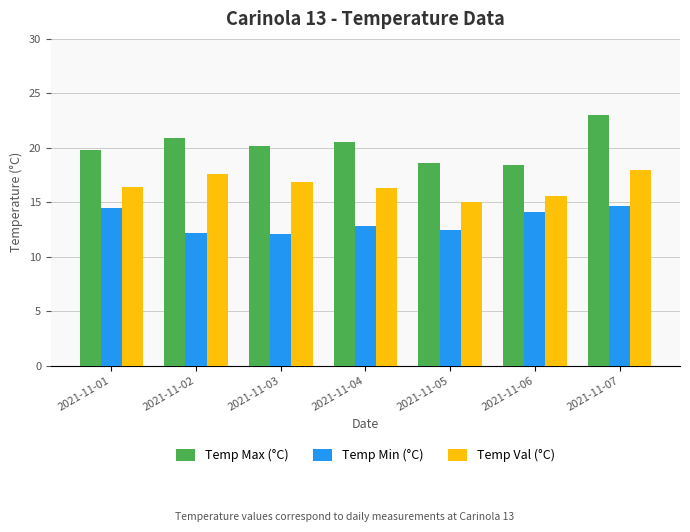

Which category has the lowest value in the Temp Val (°C) series?

2021-11-05